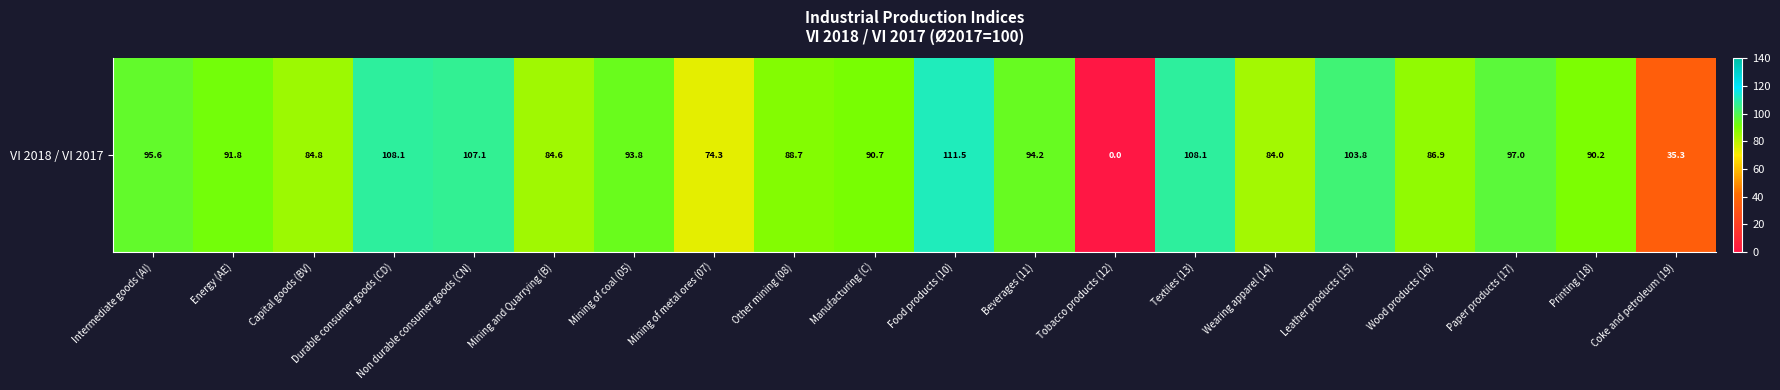

Rank the categories by value from lowest to highest.

Tobacco products (12), Coke and petroleum (19), Mining of metal ores (07), Wearing apparel (14), Mining and Quarrying (B), Capital goods (BV), Wood products (16), Other mining (08), Printing (18), Manufacturing (C), Energy (AE), Mining of coal (05), Beverages (11), Intermediate goods (AI), Paper products (17), Leather products (15), Non durable consumer goods (CN), Textiles (13), Durable consumer goods (CD), Food products (10)